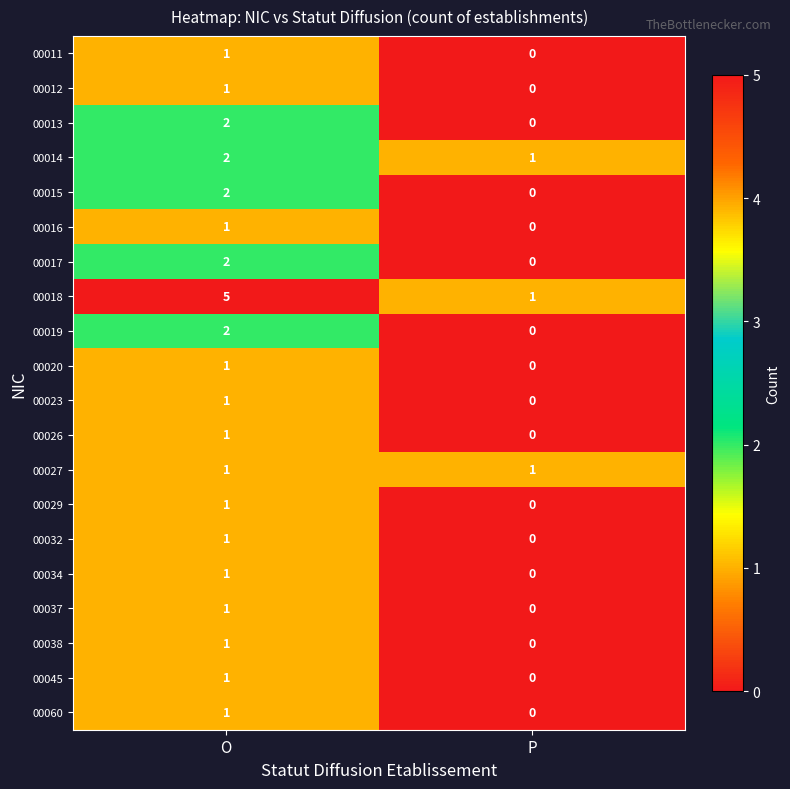

The value of 00012 at P is 0. True or false?

True